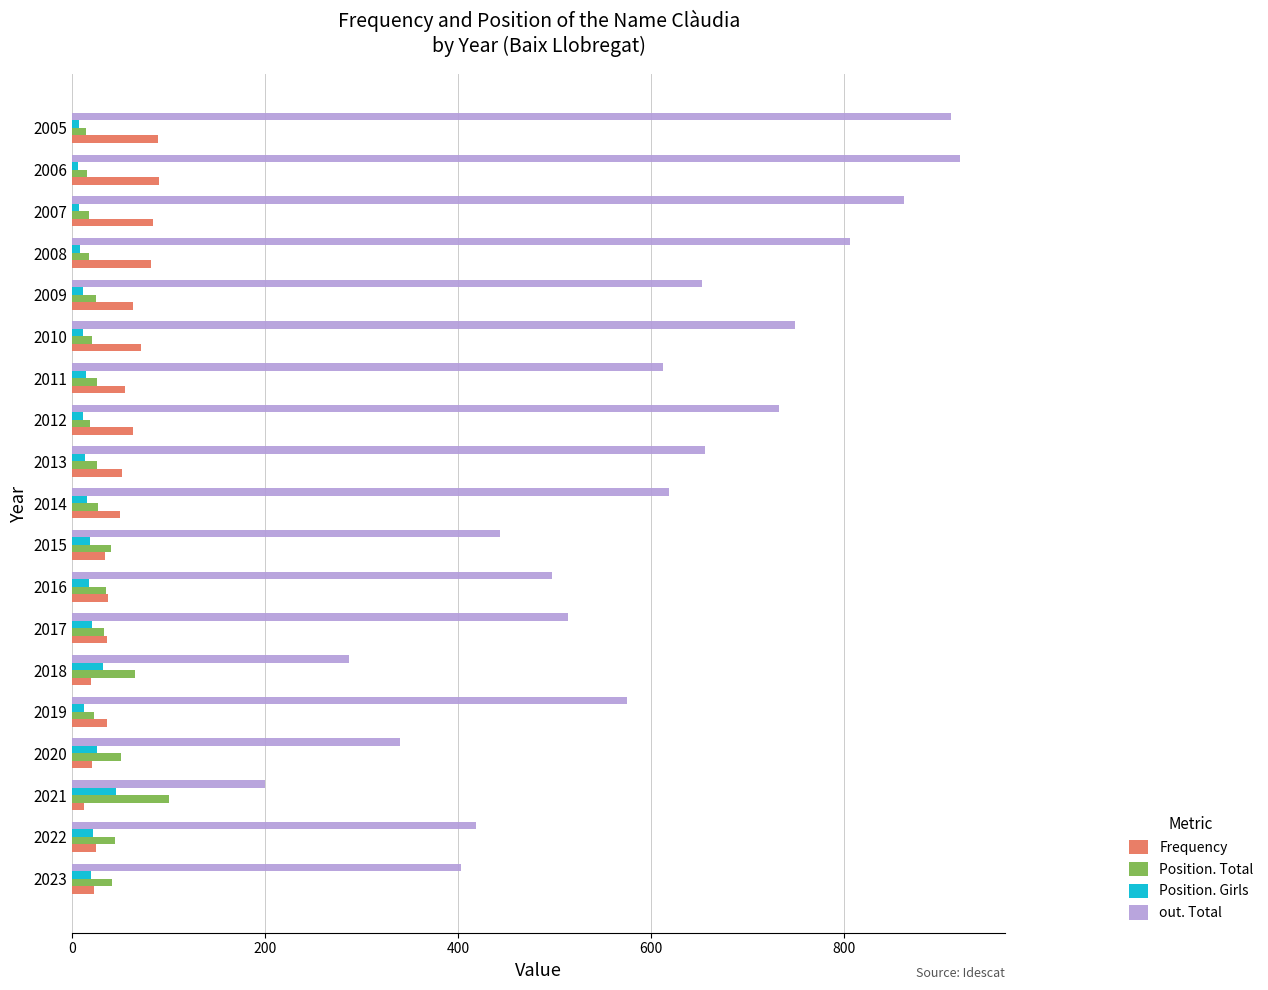

At which label does Position. Girls reach its peak?

2021